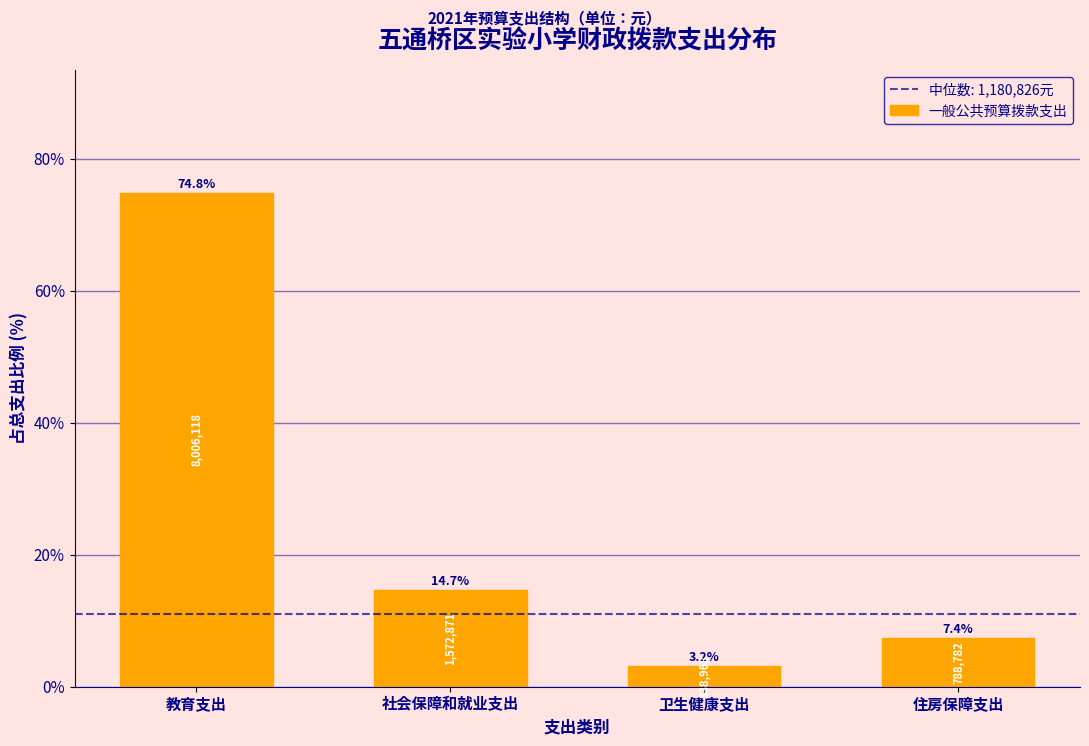

Reading left to right, extract all data points from this chart.

教育支出=74.8	社会保障和就业支出=14.7	卫生健康支出=3.2	住房保障支出=7.4